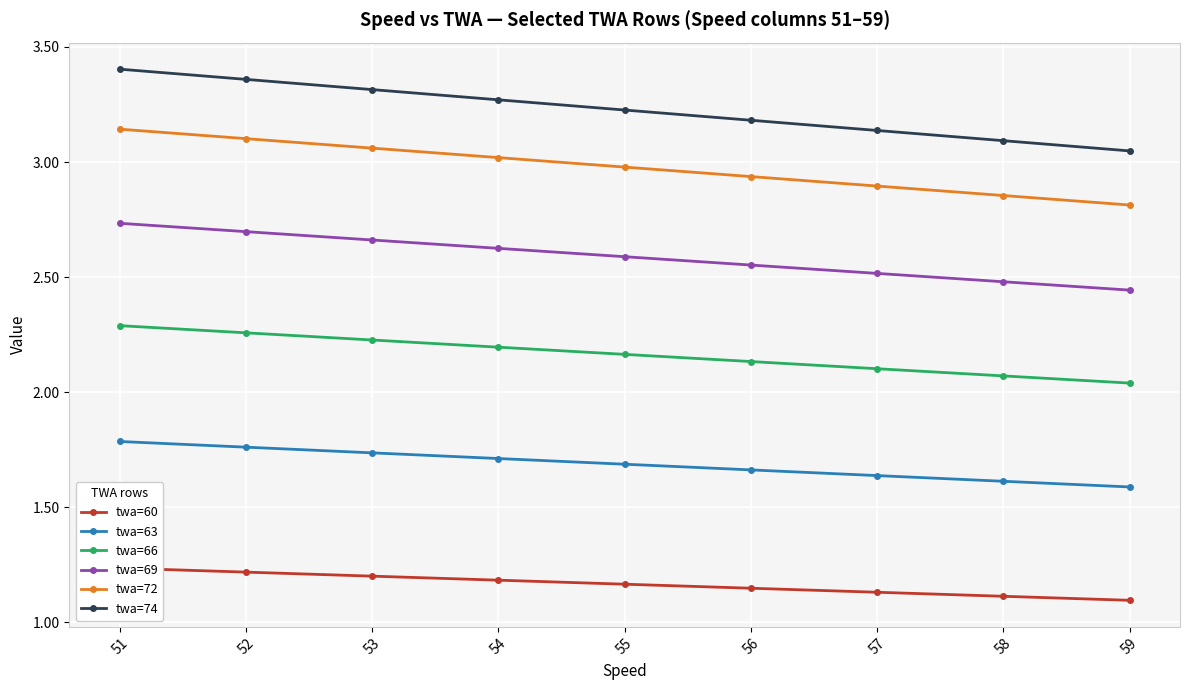

What is the highest value of the twa=69 series?

2.7